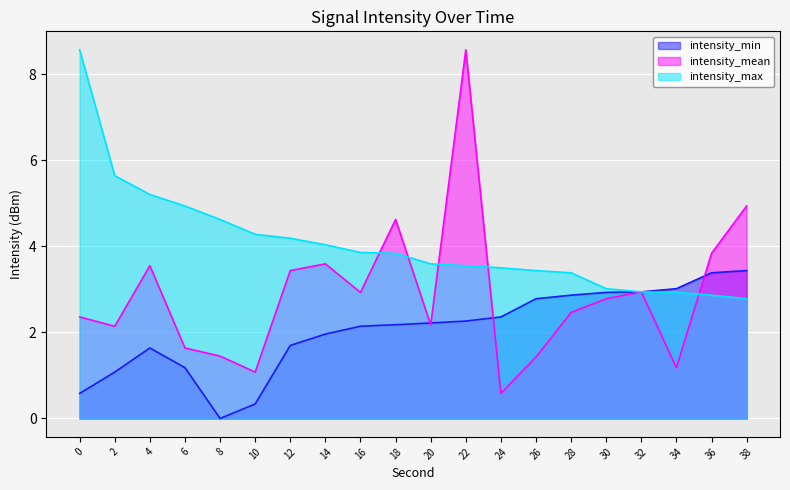

Which series has the largest range (max minus min)?

intensity_mean